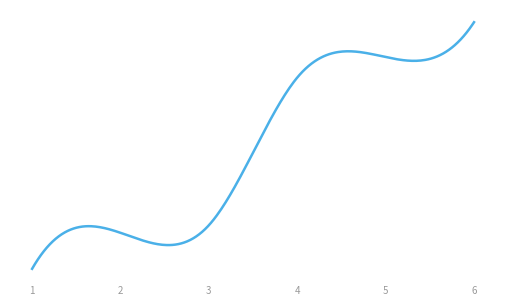

Does the chart have visible grid lines?

No